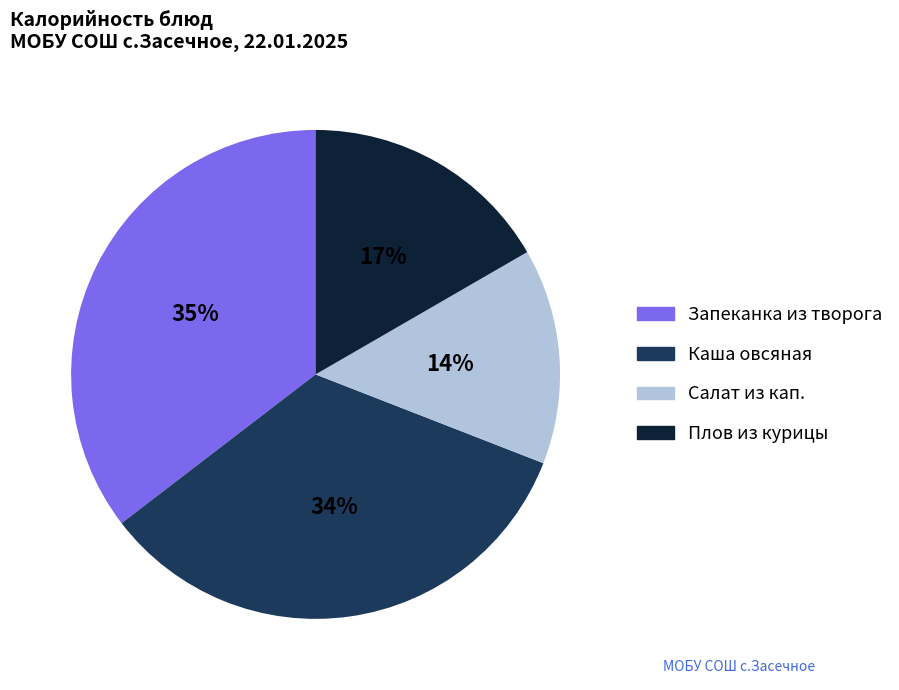

Is there any slice that represents more than half of the pie?

No